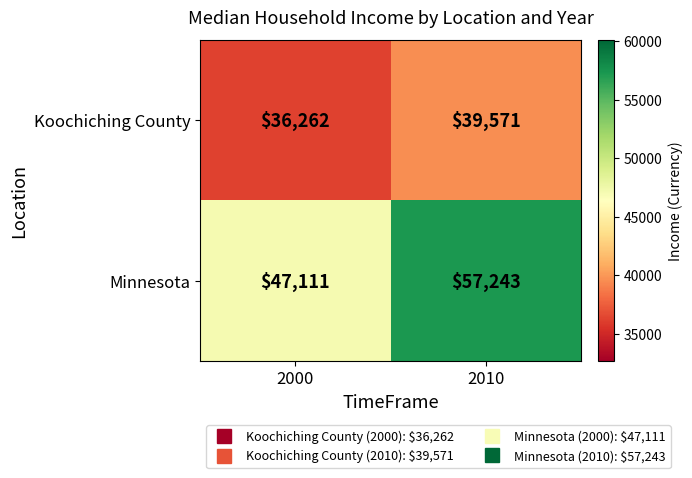

Reading right to left, what are all the values shown in this chart?

Koochiching County: 2010=39571	2000=36262
Minnesota: 2010=57243	2000=47111